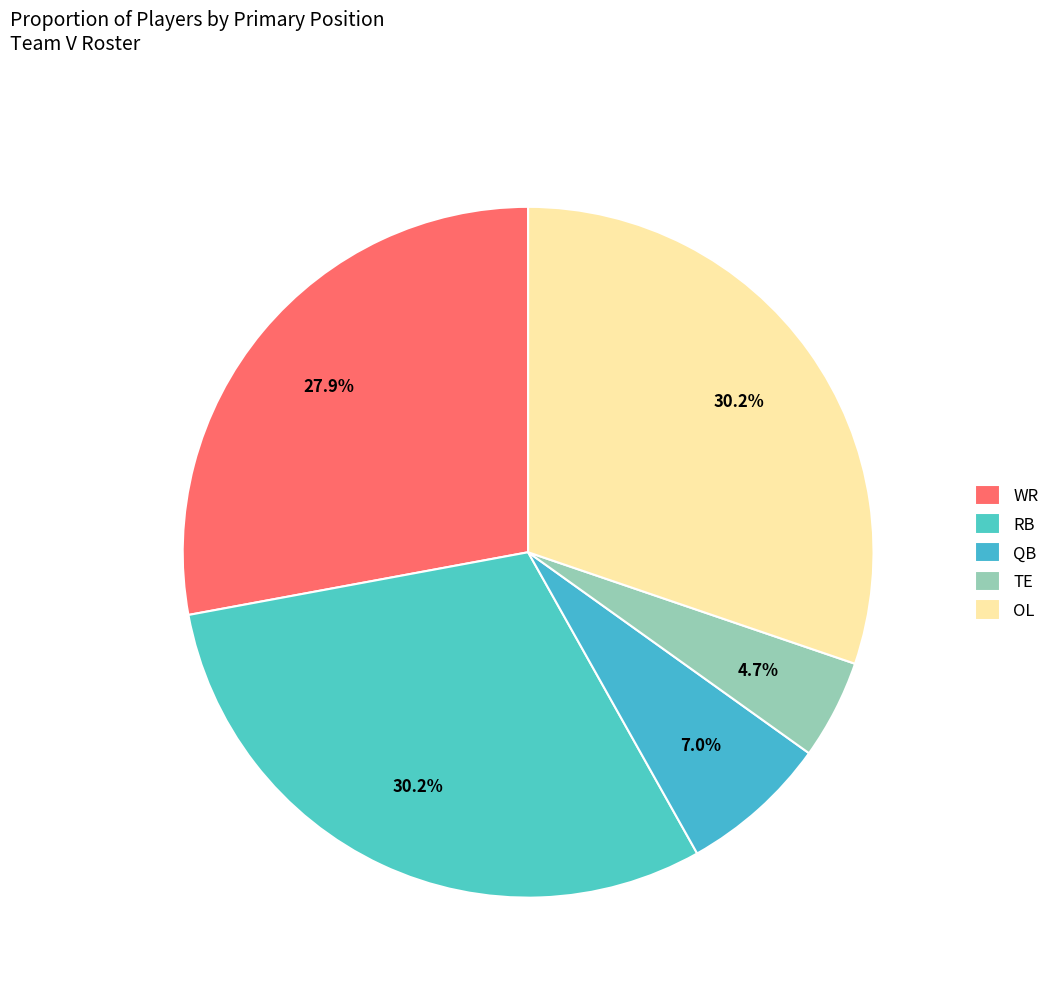

Is it true that OL is 16% of the pie?

False